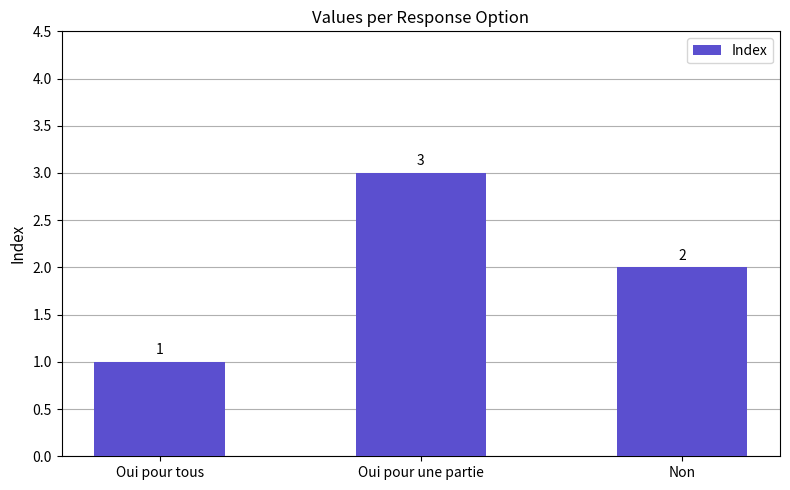

What is the change in value from Oui pour tous to Non?

+1